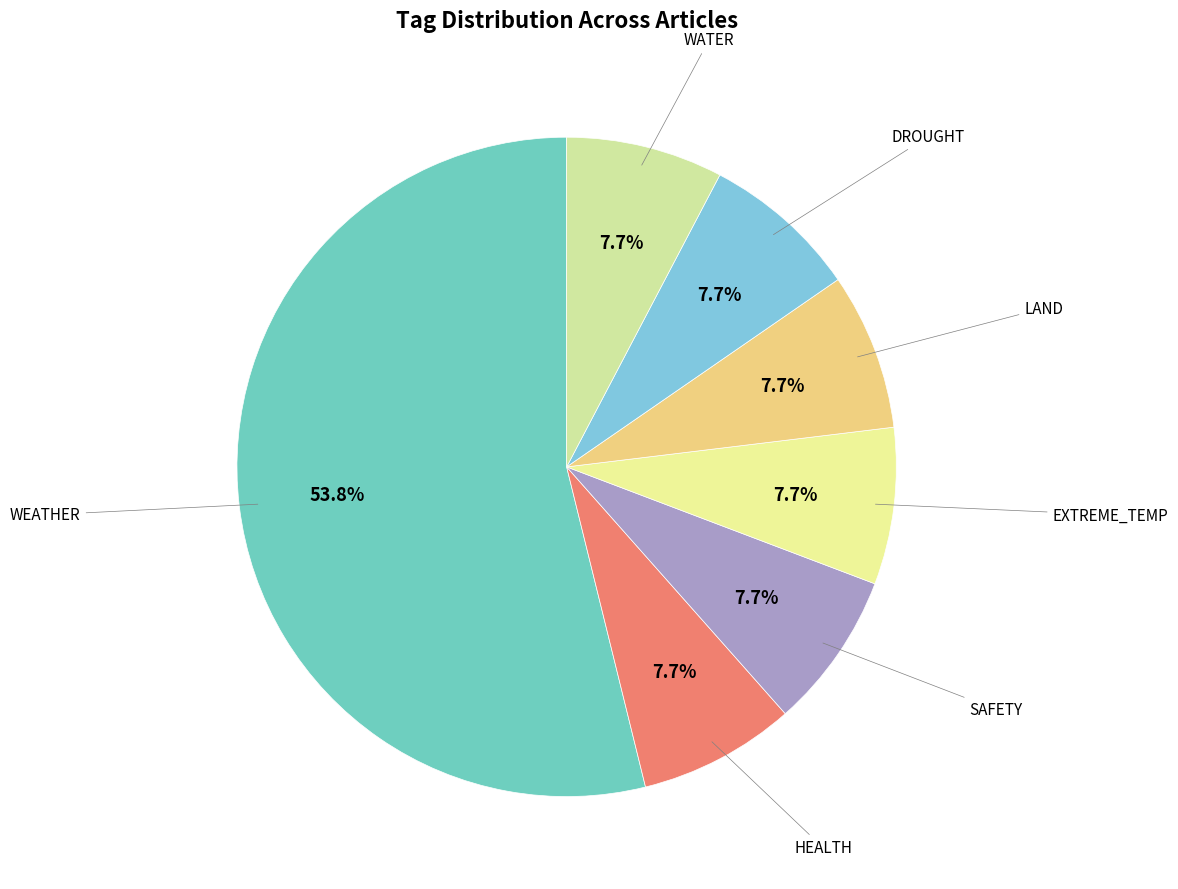

Does any single category account for the majority?

Yes